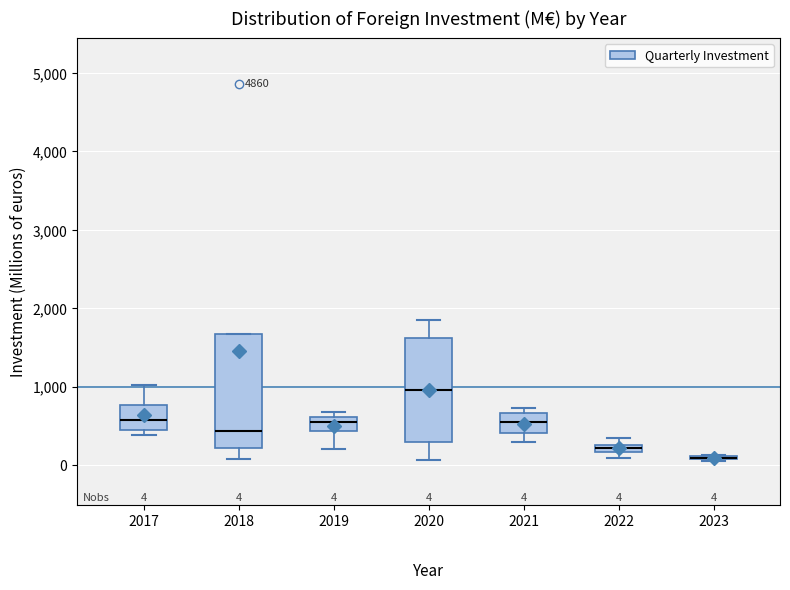

Comparing the boxes themselves (not the whiskers), which one is the tallest?

2018